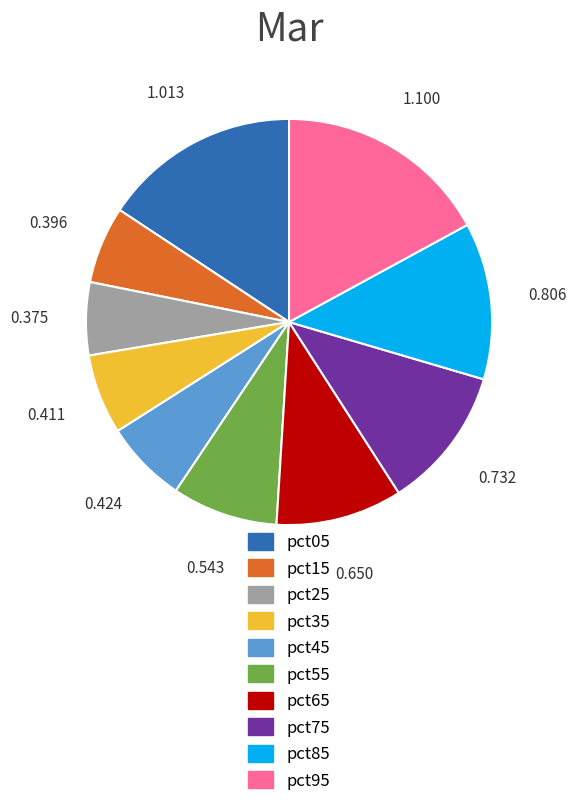

Does pct95 represent more than half of the total?

No